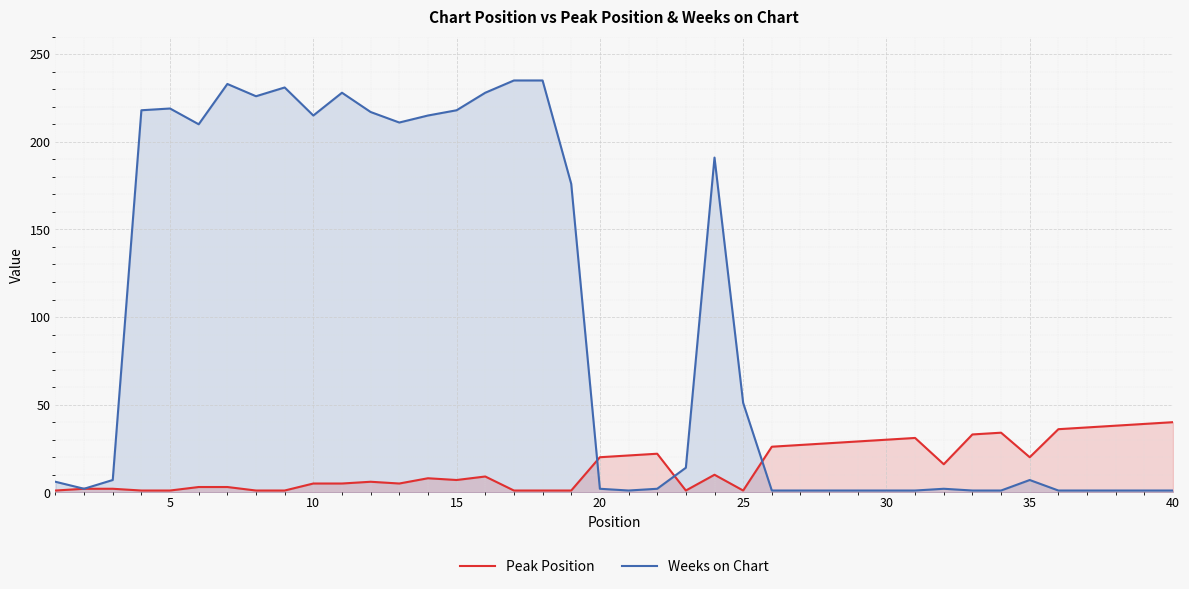

Rank the series by their average value, from highest to lowest.

Weeks on Chart, Peak Position